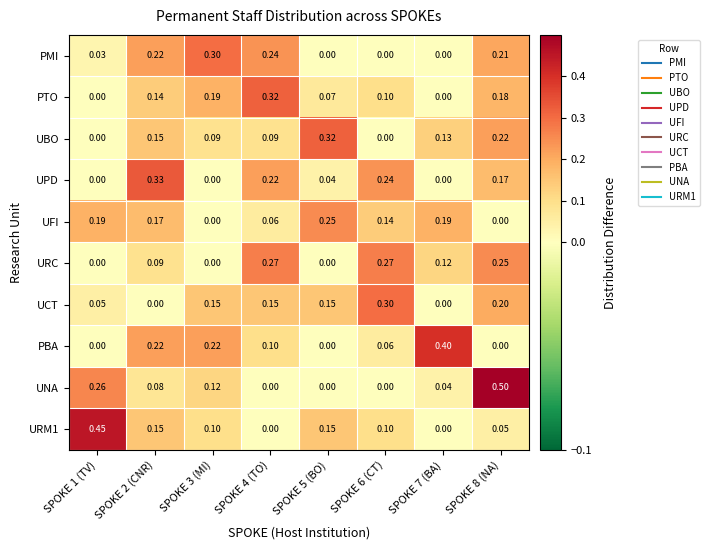

Between SPOKE 3 (MI) and SPOKE 5 (BO), which series saw the biggest shift?

PMI